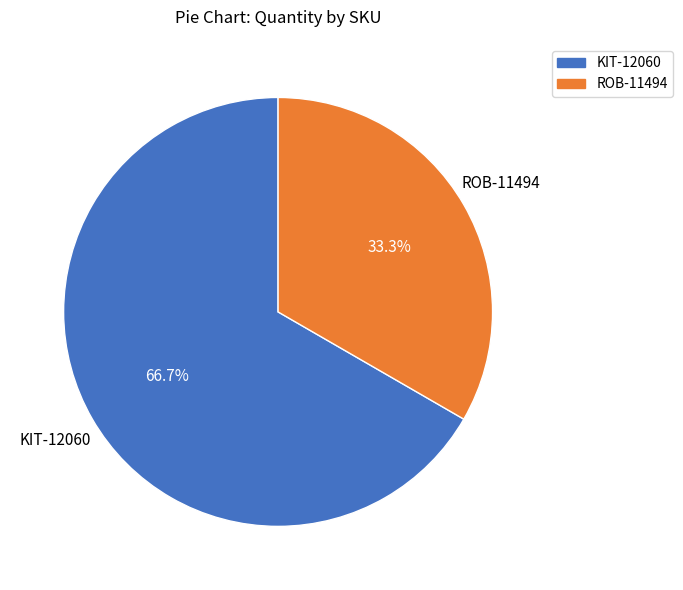

What is the ratio of the value at KIT-12060 to the value at ROB-11494?

2.0